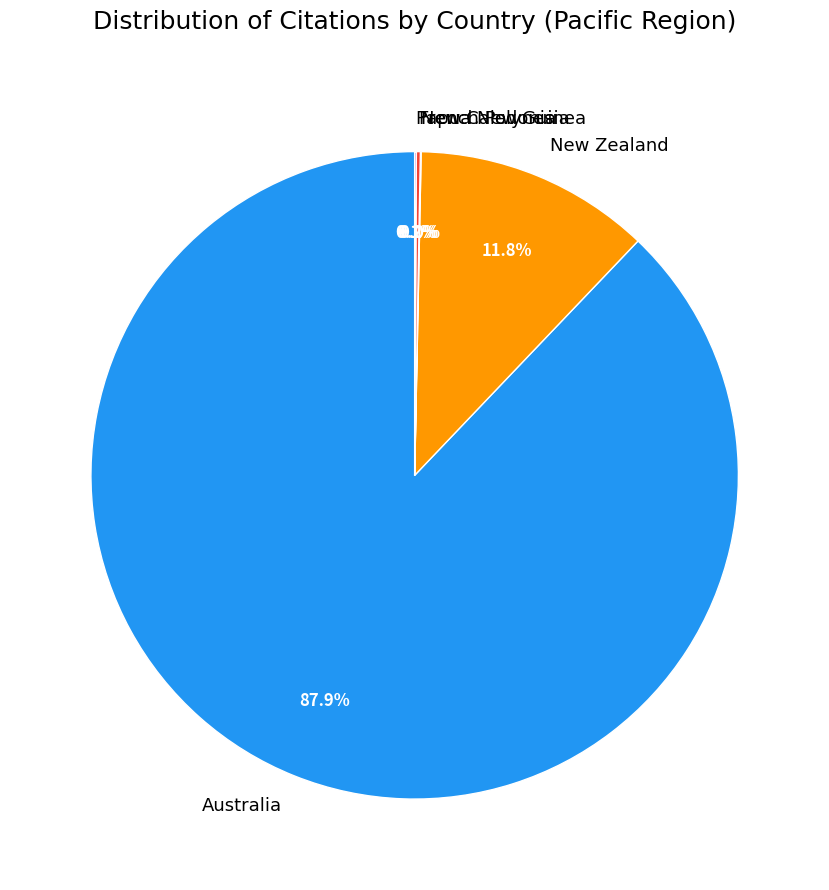

To the nearest percent, what is the difference between the largest and smallest slice percentages?

88%